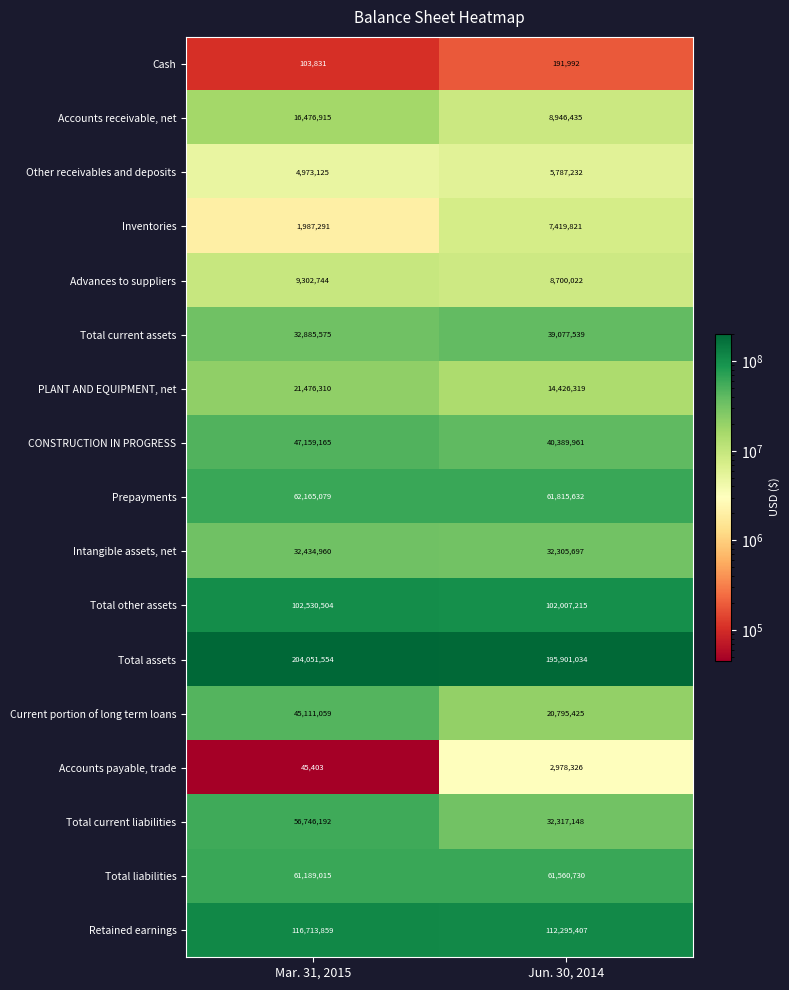

How many series are shown in this chart?

17